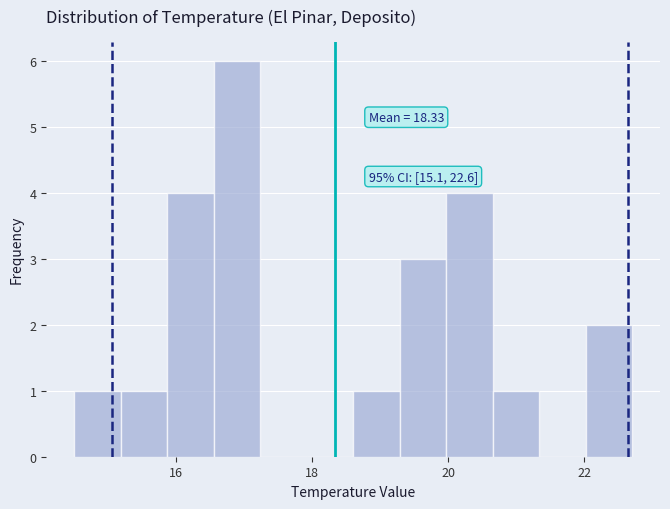

Around what value on the x-axis is the tallest bar? Give the approximate position of its centre, as read against the axis.

16.8